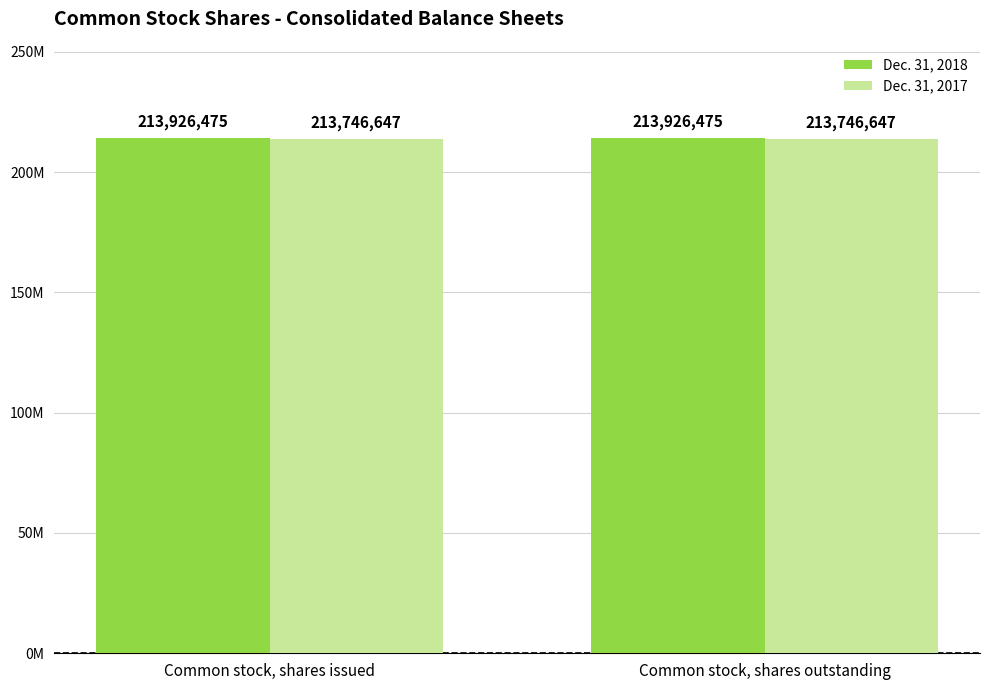

List the series in order of their peak value, highest first.

Dec. 31, 2018, Dec. 31, 2017